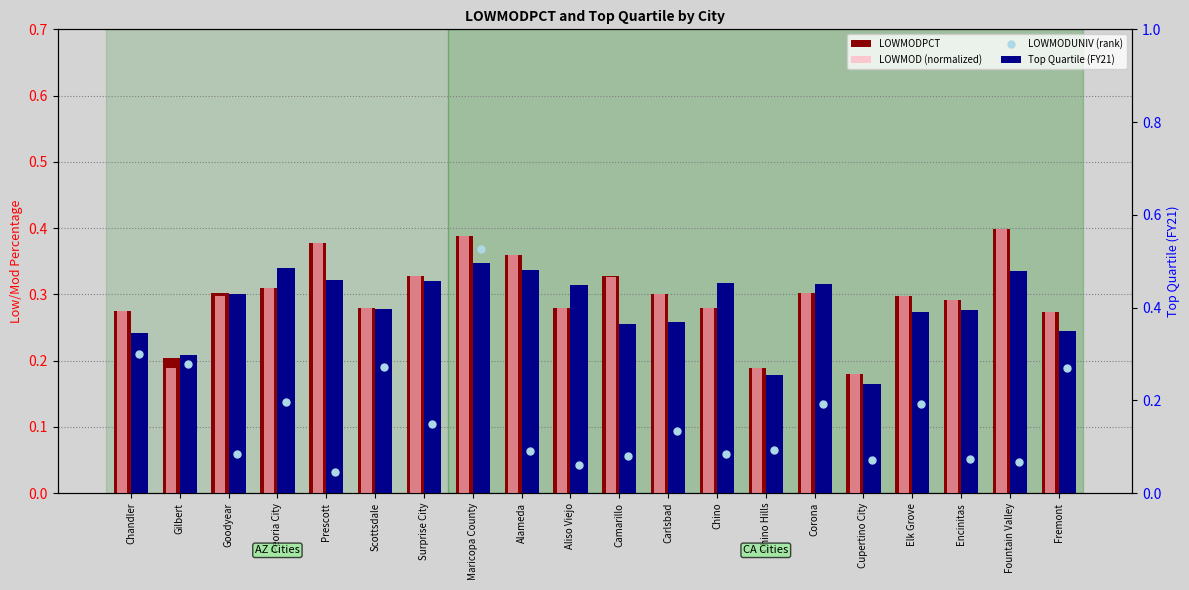

Which series has the largest total across all categories?

Top Quartile (FY21)